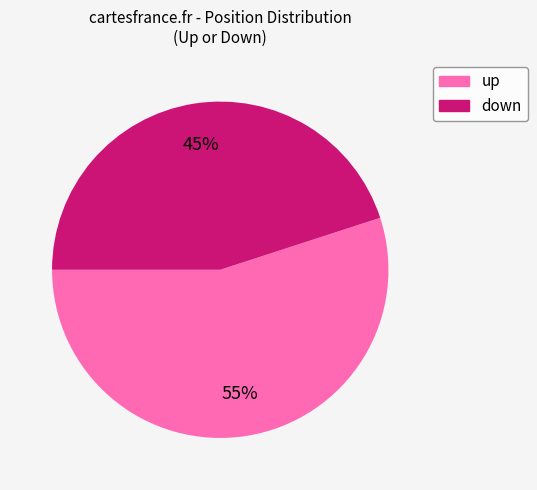

How many slices are in this pie chart?

2